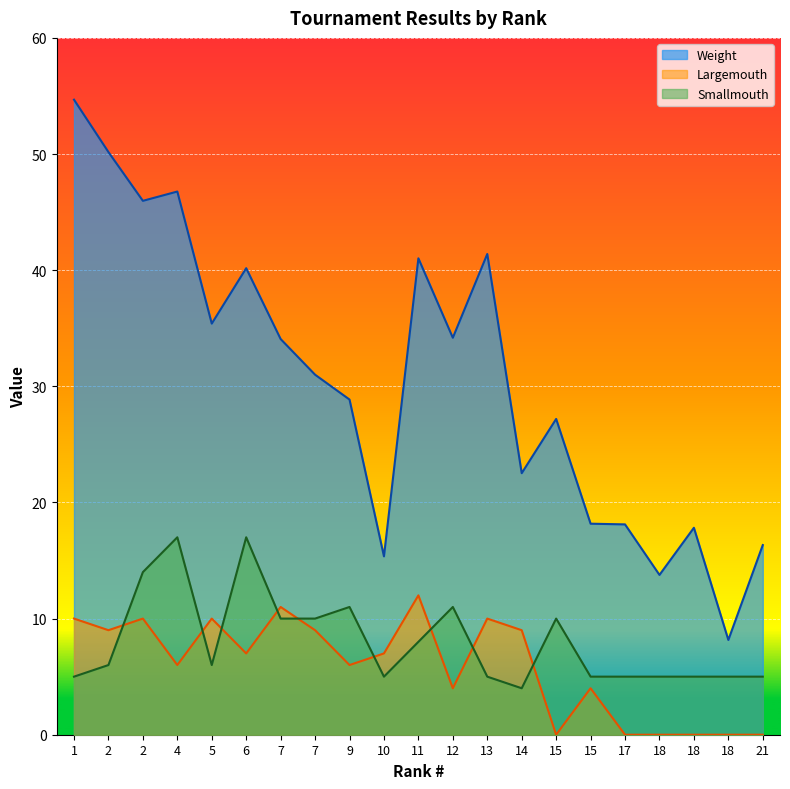

How many interior local peaks does the Smallmouth series have?

5